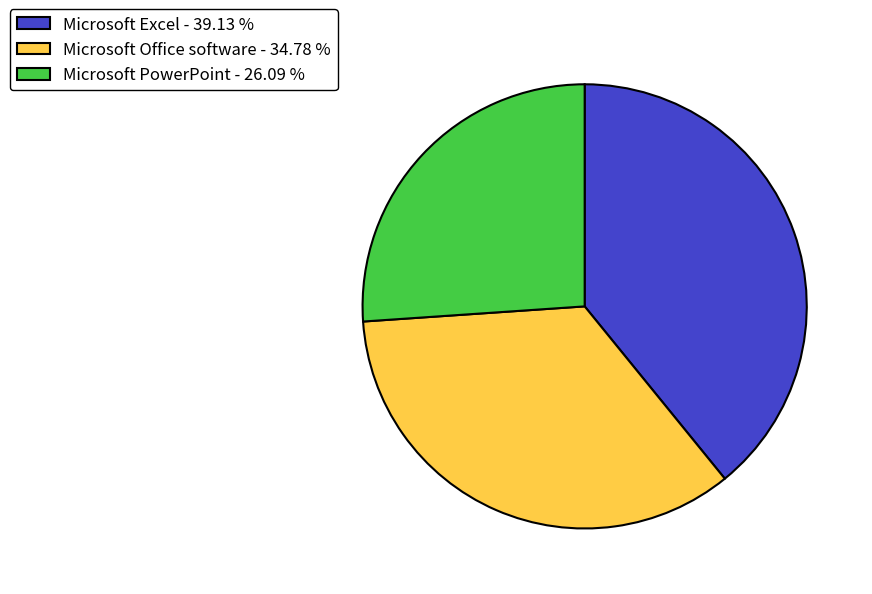

The Microsoft Office software slice represents 42% of the pie. True or false?

False